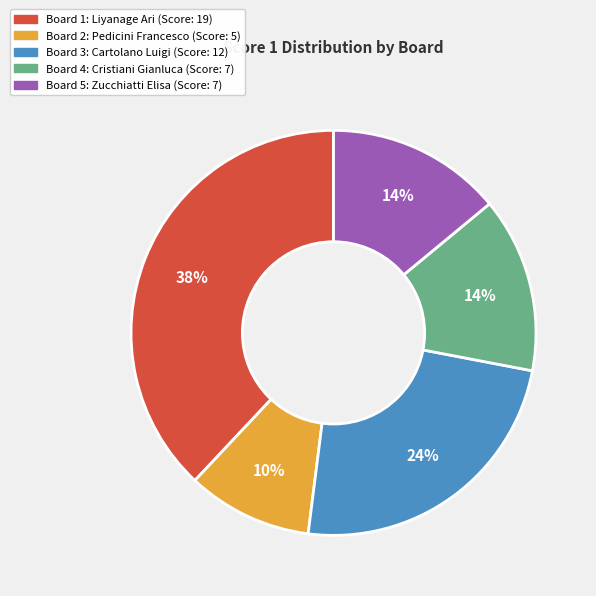

To the nearest percent, what is the average slice percentage?

20%